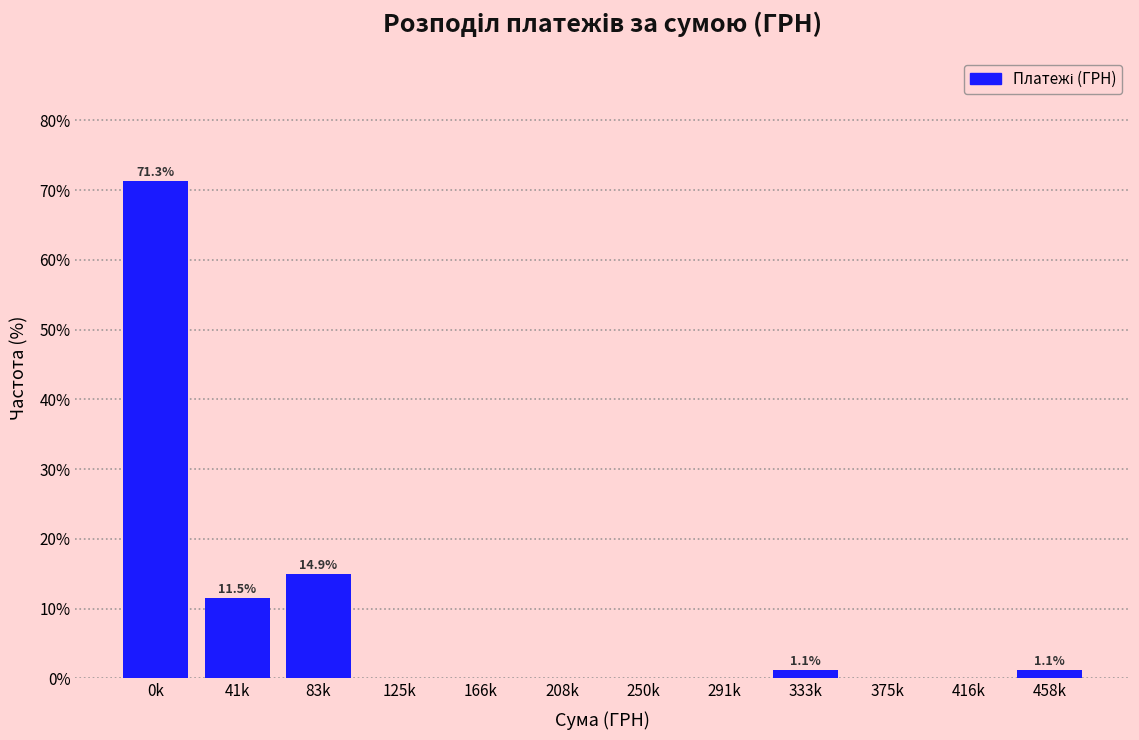

Reading left to right, list all the values displayed in this chart.

0k=71.3	41k=11.5	83k=14.9	125k=0.0	166k=0.0	208k=0.0	250k=0.0	291k=0.0	333k=1.1	375k=0.0	416k=0.0	458k=1.1